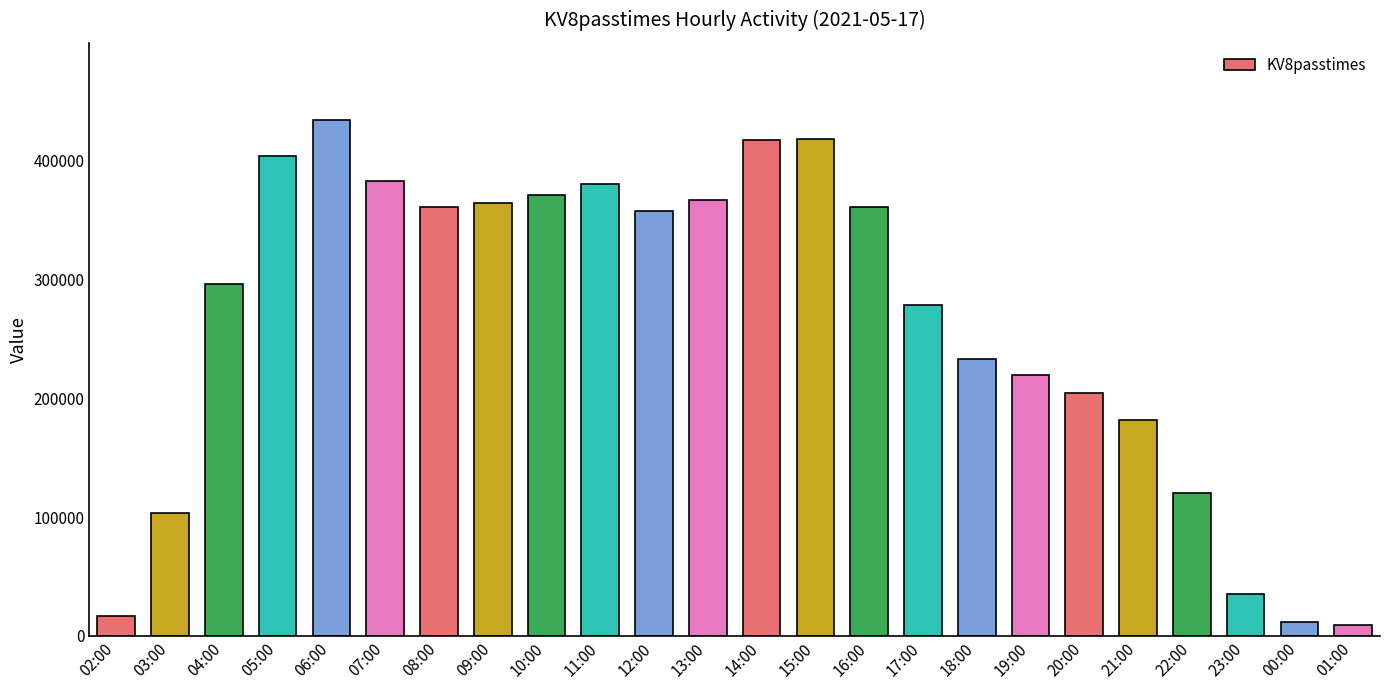

Approximately how many times larger is the value at 20:00 compared to 17:00?

0.7